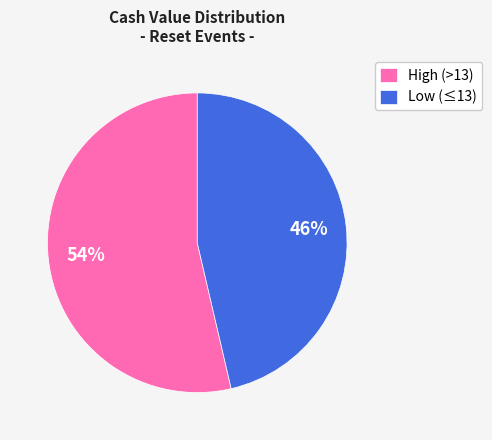

Is the sum of Low (≤13) and High (>13) greater than half?

Yes